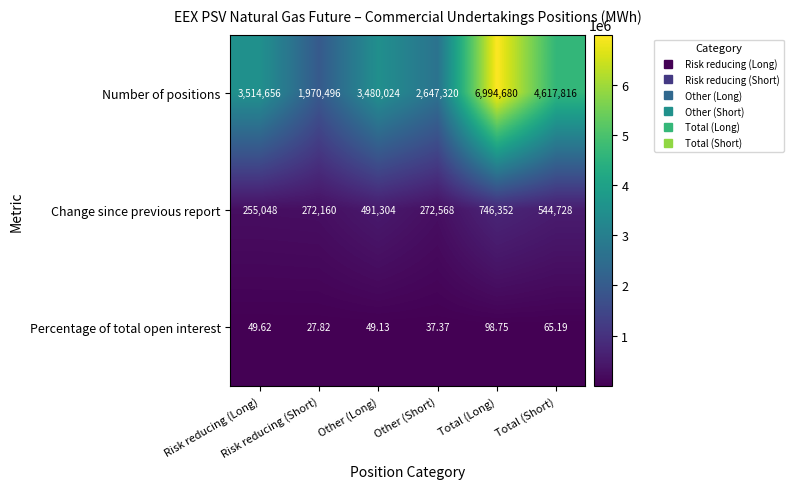

Which series has the largest range (max minus min)?

Number of positions